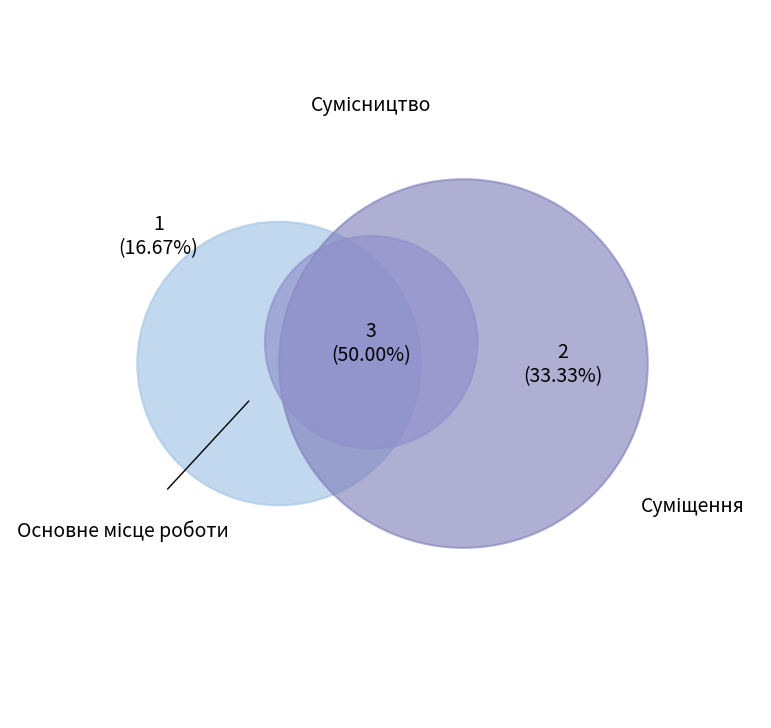

Is Суміщення the majority of the pie?

No